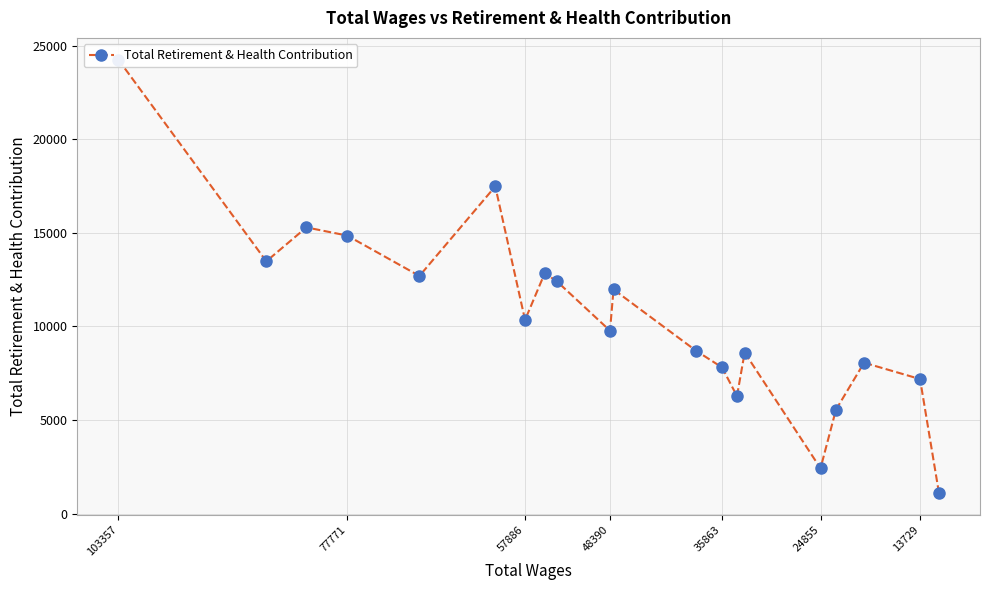

How many data points are less than 10346?

10